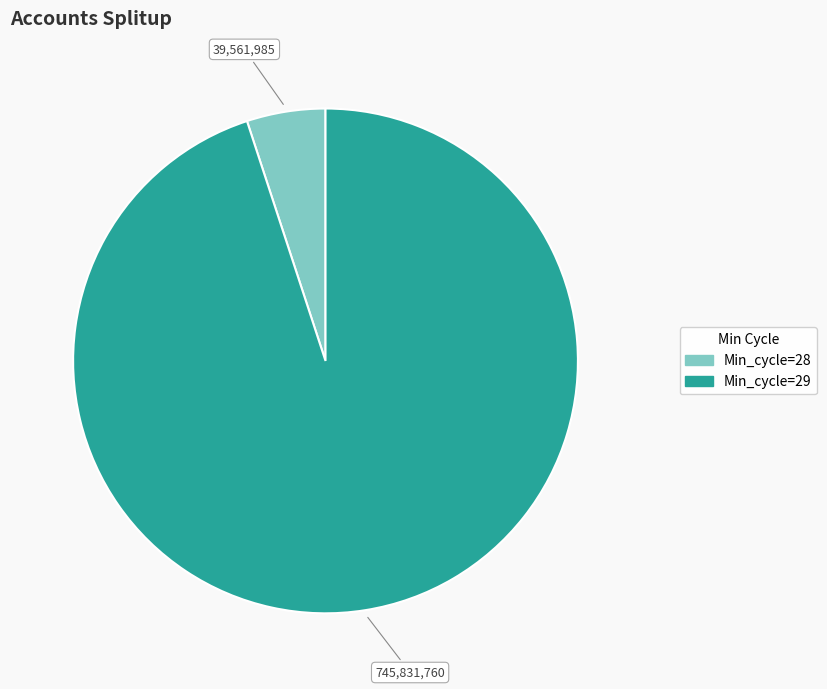

Does any single category account for the majority?

Yes